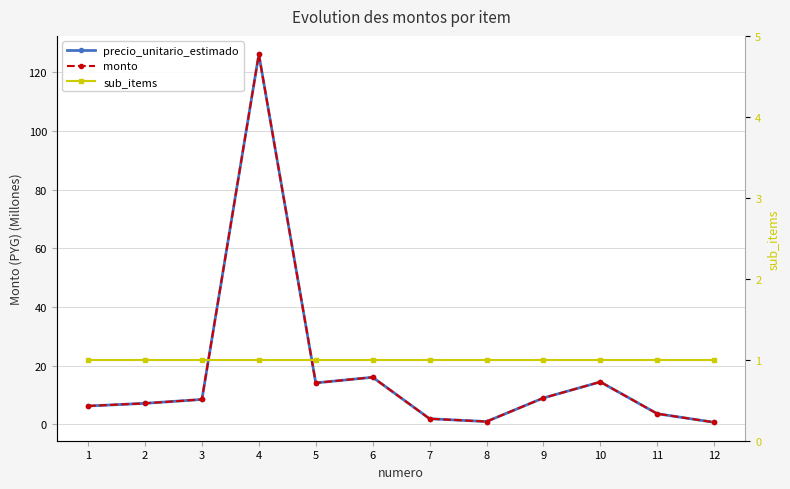

What is the spread (max minus min) of values at 8?

0.1